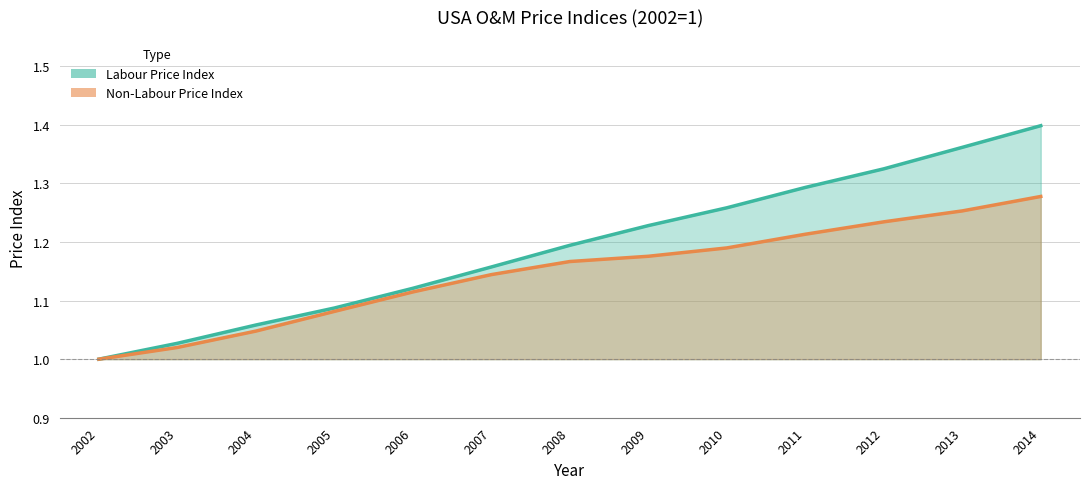

How many lines are shown in the chart?

2